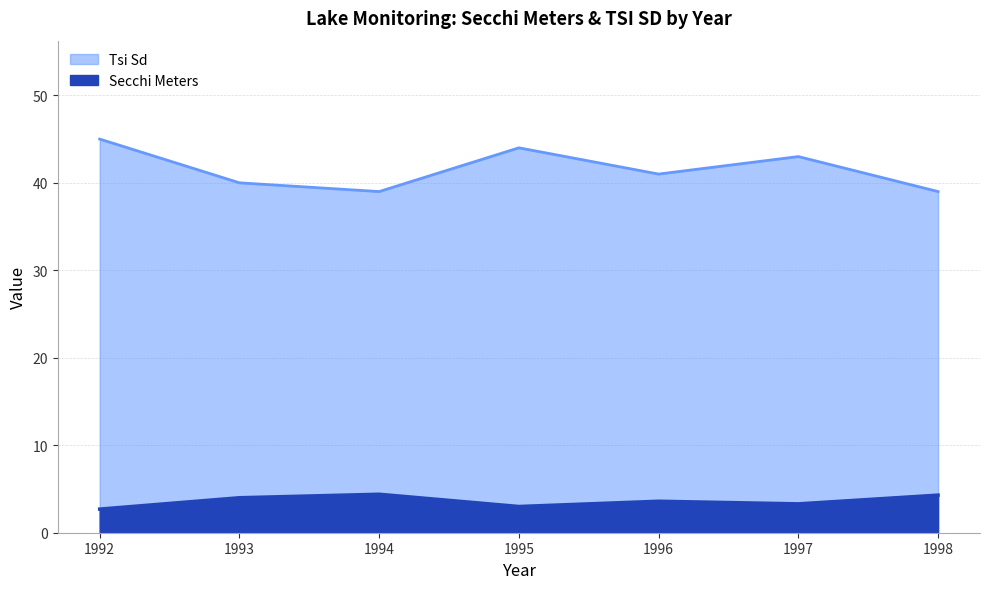

What is the difference between the Tsi Sd values at 1994 and 1996?

2.0